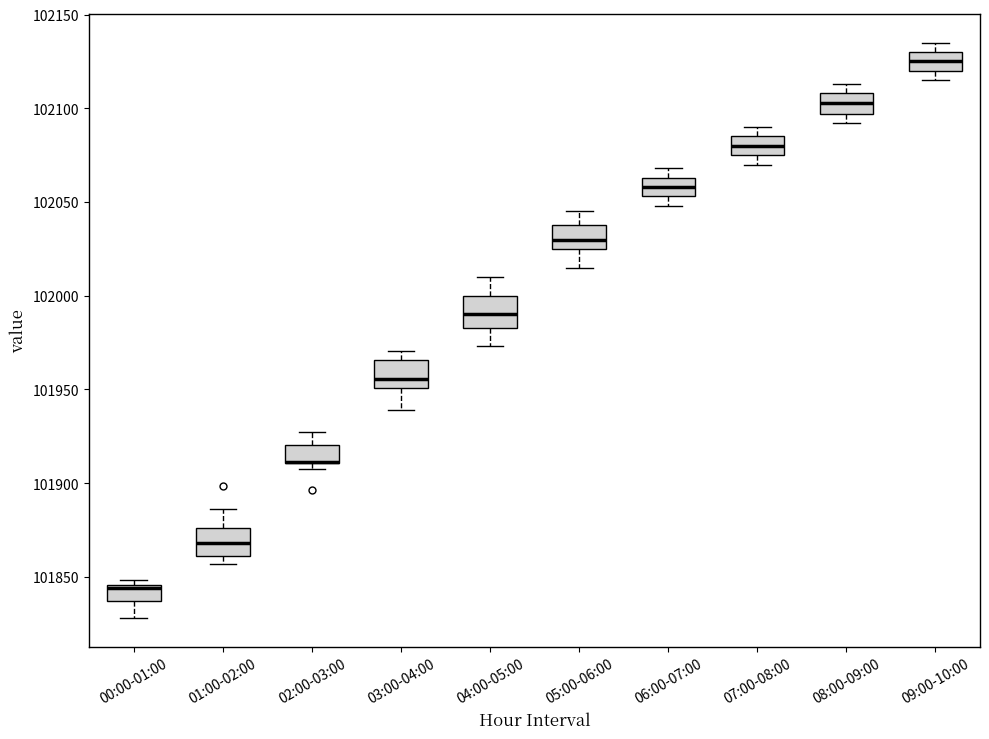

Where does the upper whisker of the box for 02:00-03:00 end on the y-axis? The values are not printed on the chart, so give them approximately, as read against the axis.

101925